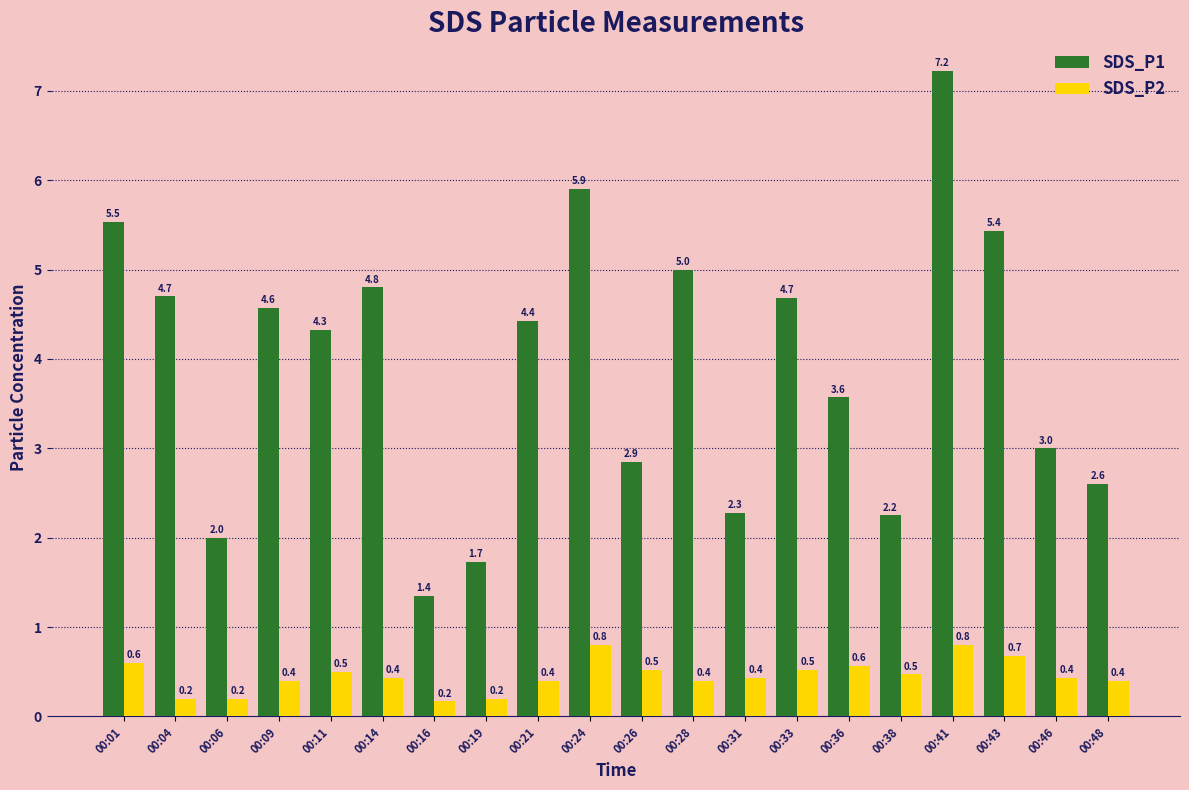

The value of SDS_P2 at 00:21 is 0.4. True or false?

True